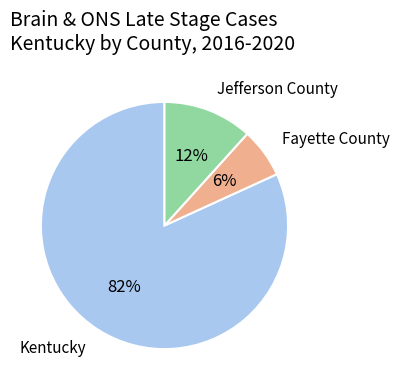

What percentage is the Jefferson County slice, to the nearest percent?

12%